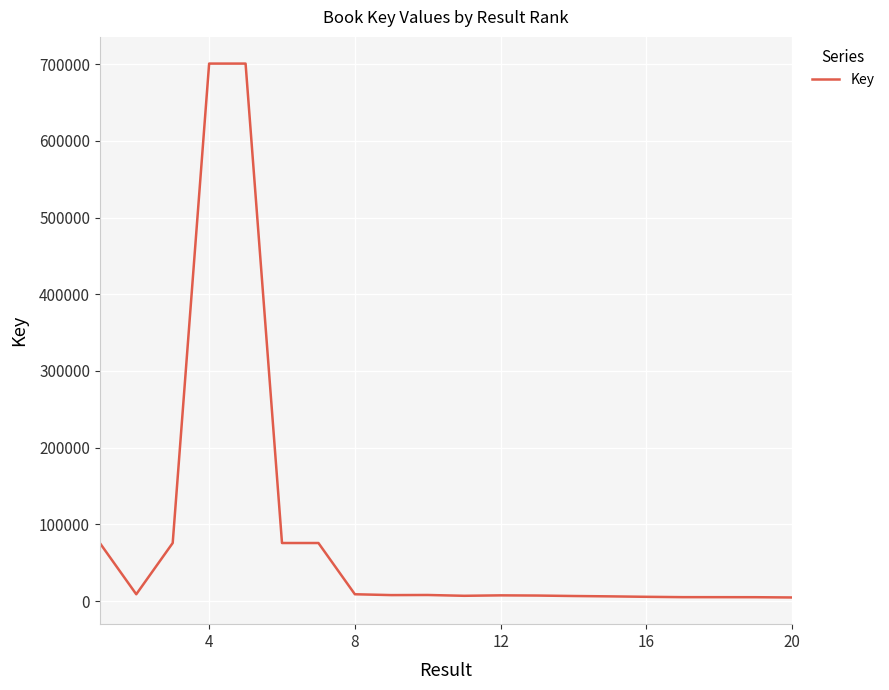

What is the difference between the maximum and second lowest values?

695740